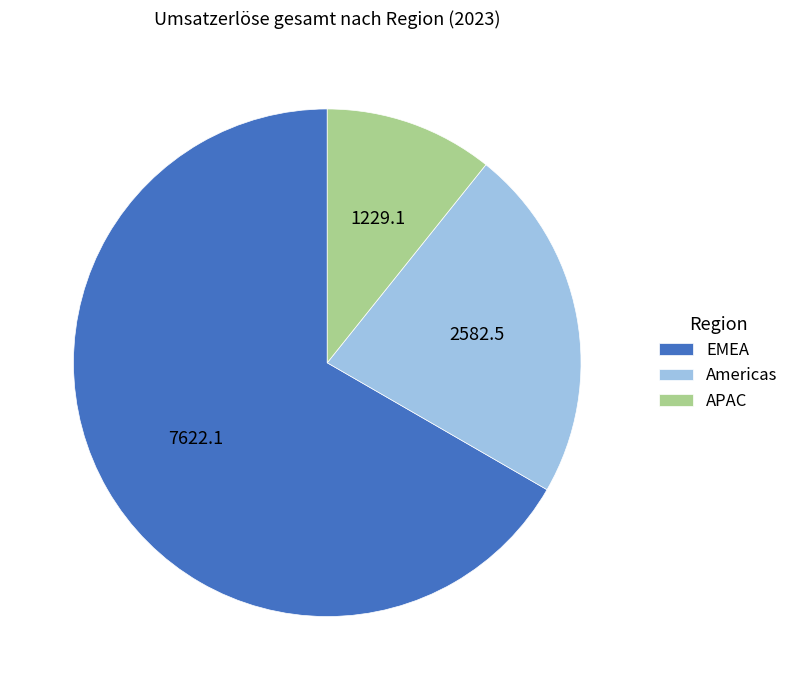

True or false: APAC accounts for 11% of the total.

True